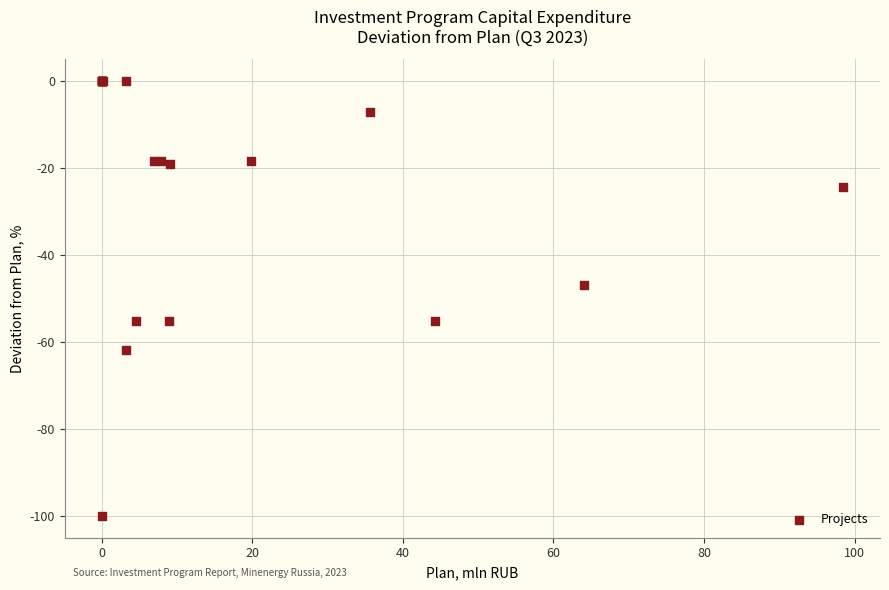

What Y value in the scatter plot is closest to -50?

-46.8